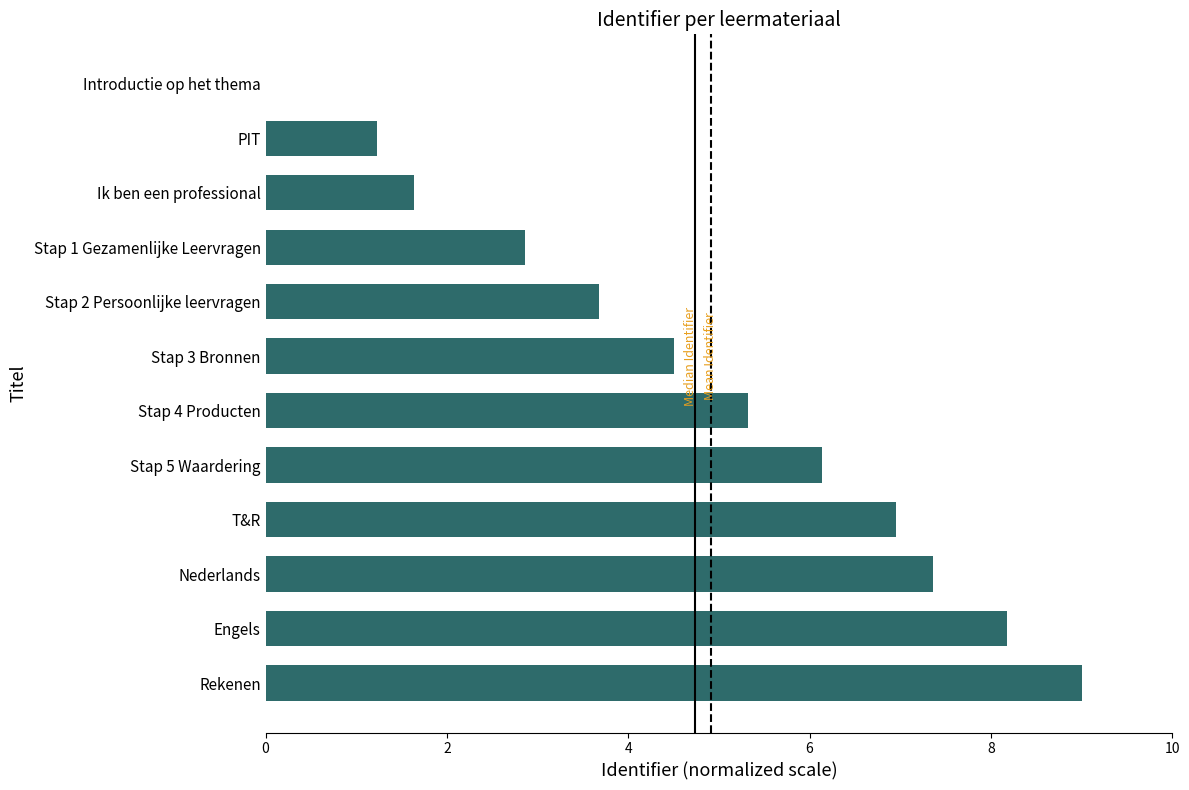

What is the sum of all values?

56.9